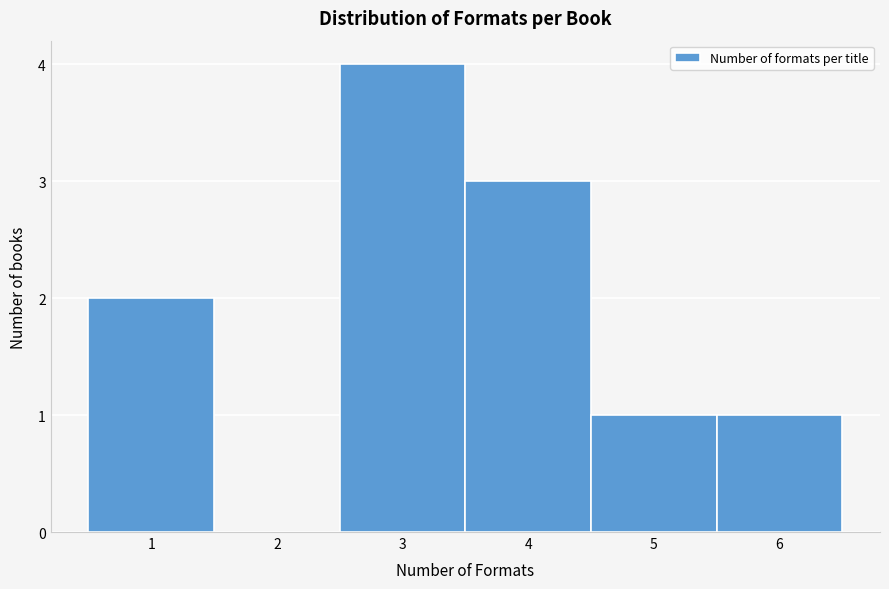

How tall is the bar that spans 5.5 to 6.5 on the x-axis? The values are not printed on the chart, so give them approximately, as read against the axis.

1